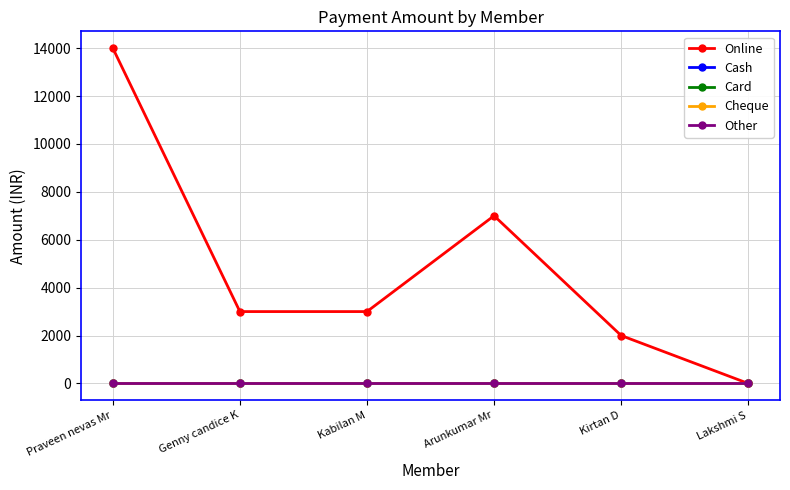

At which label is Online closest to 7000?

Arunkumar Mr